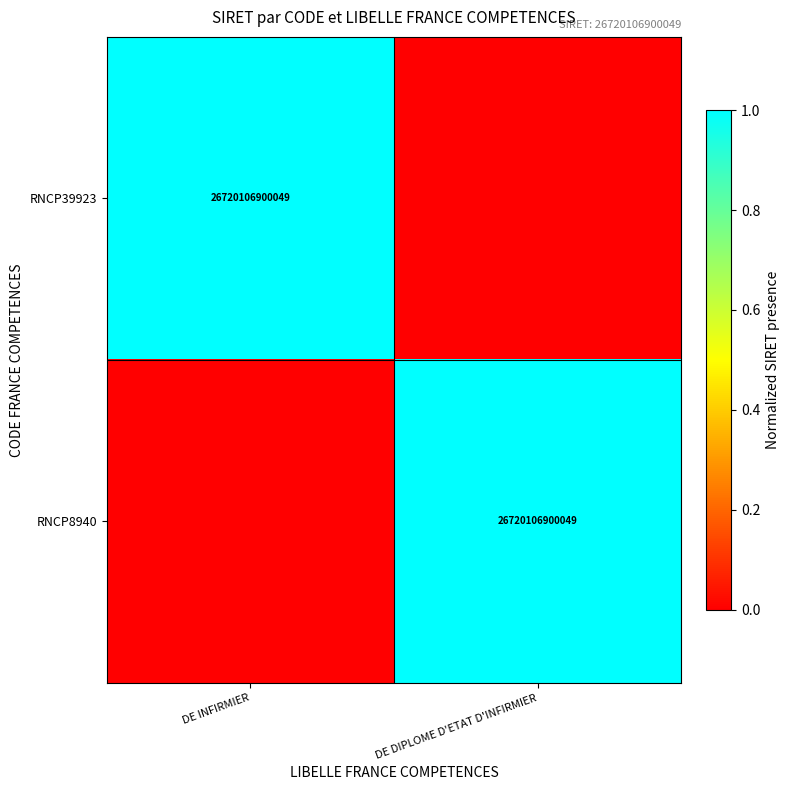

True or false: RNCP8940 has a value of 26720106900049 at DE DIPLOME D'ETAT D'INFIRMIER.

True